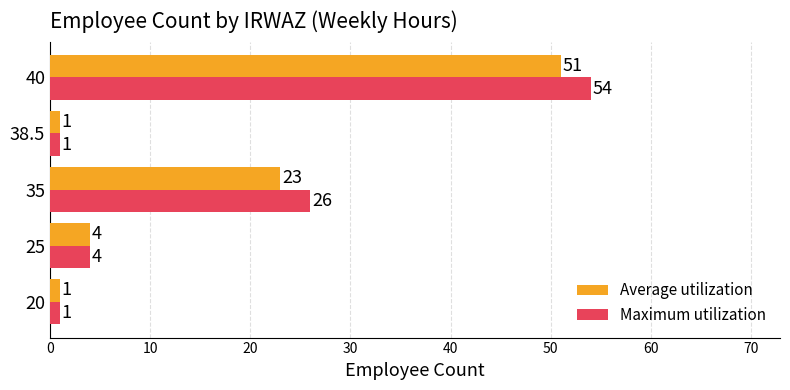

What is the maximum value shown in the chart?

54